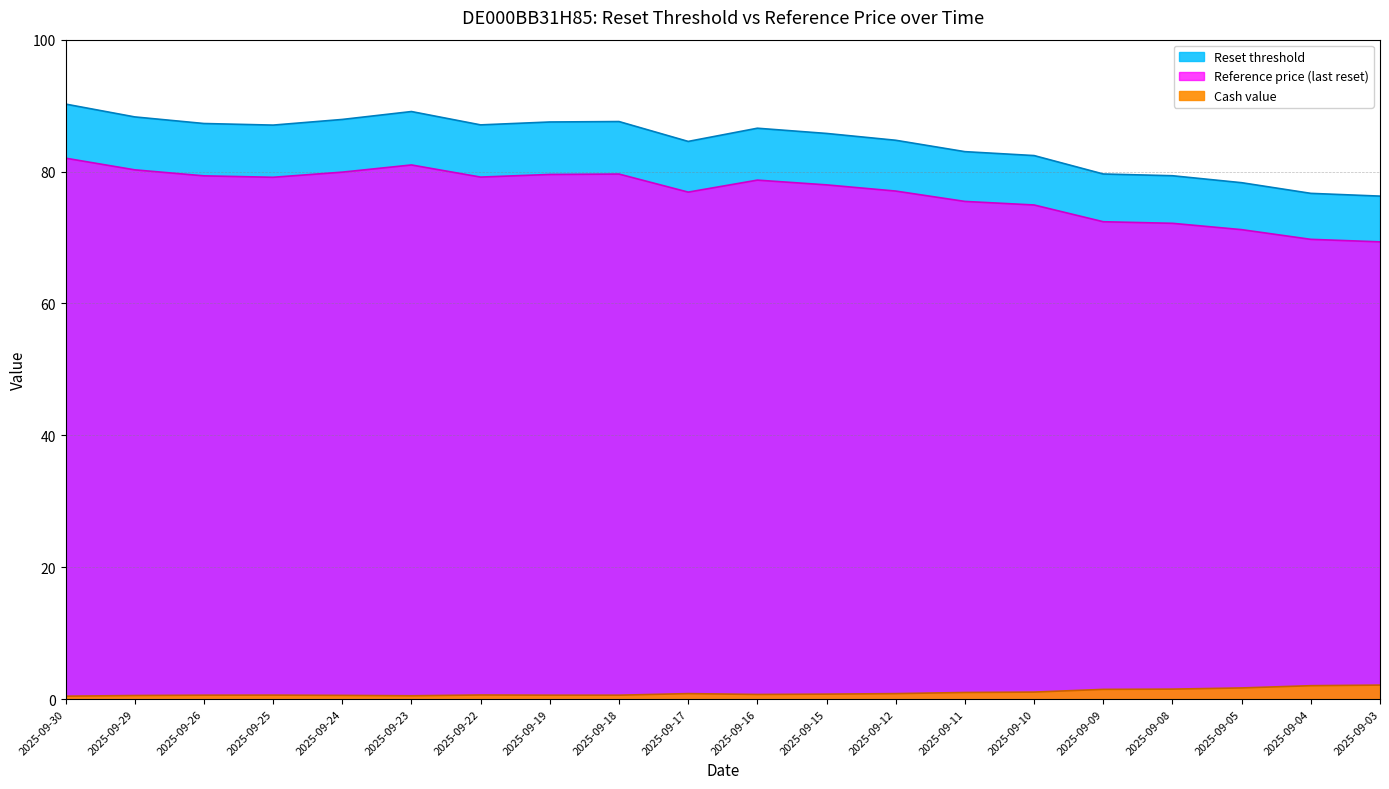

What is the sum of all Reference price (last reset) values?

1535.8